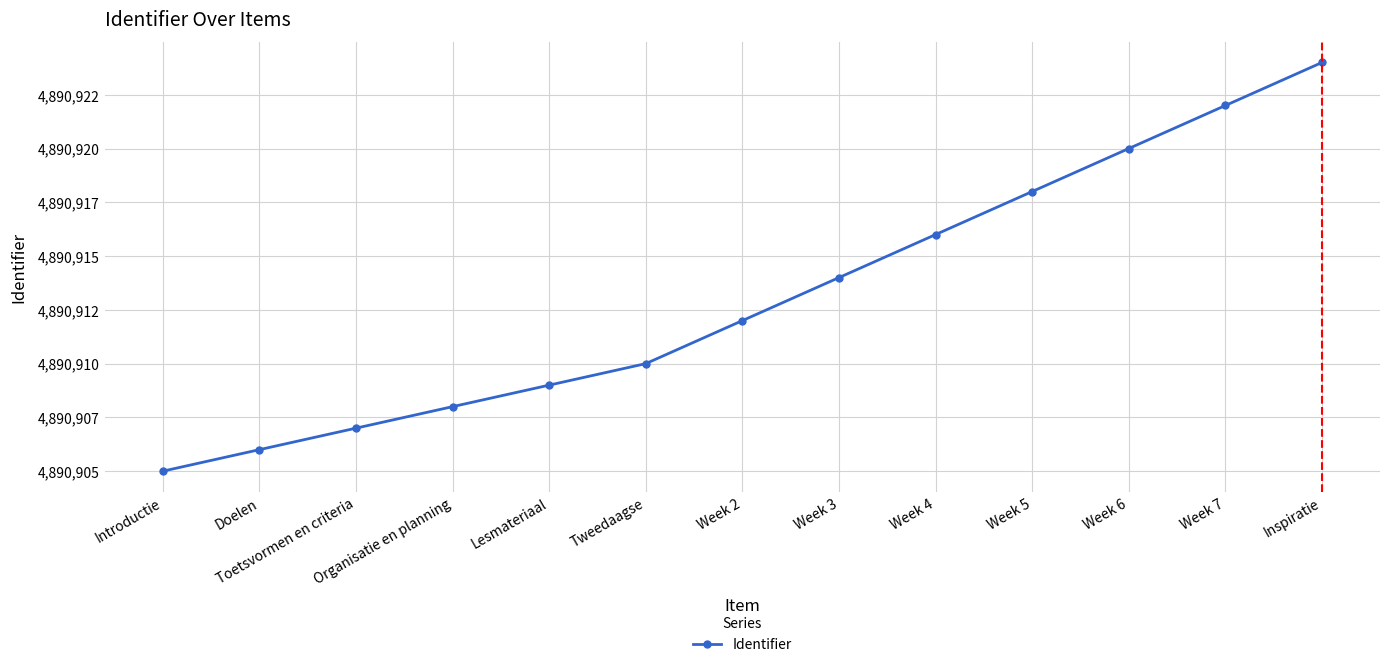

What is the change in value from Doelen to Toetsvormen en criteria?

+1